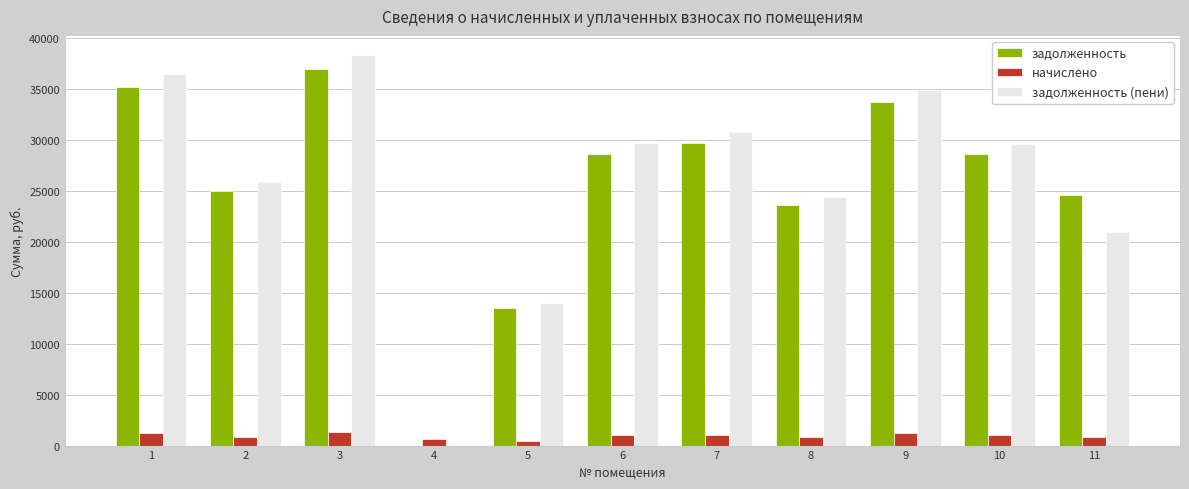

The задолженность series shows 23562.4 at 8. True or false?

True